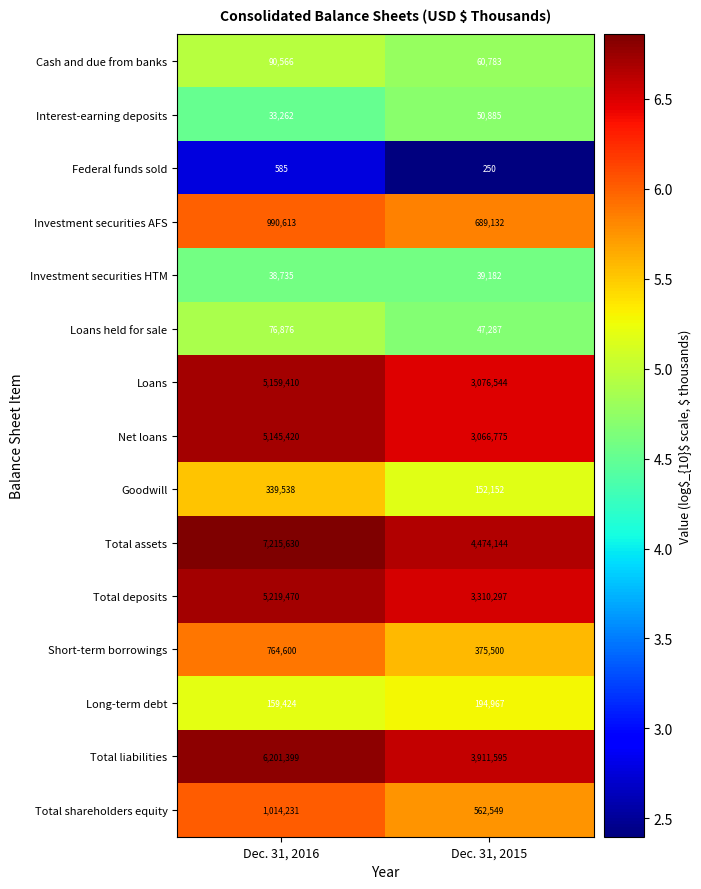

Is it true that Net loans equals 2991317 at Dec. 31, 2016?

False